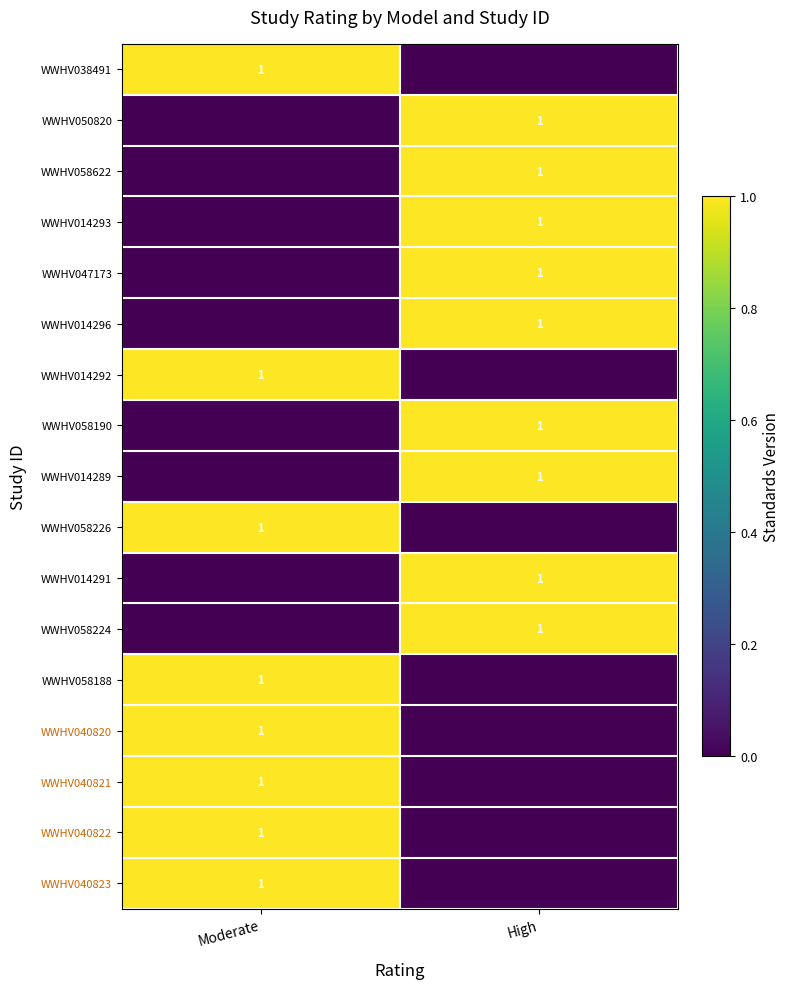

Count the number of categories in the chart.

2